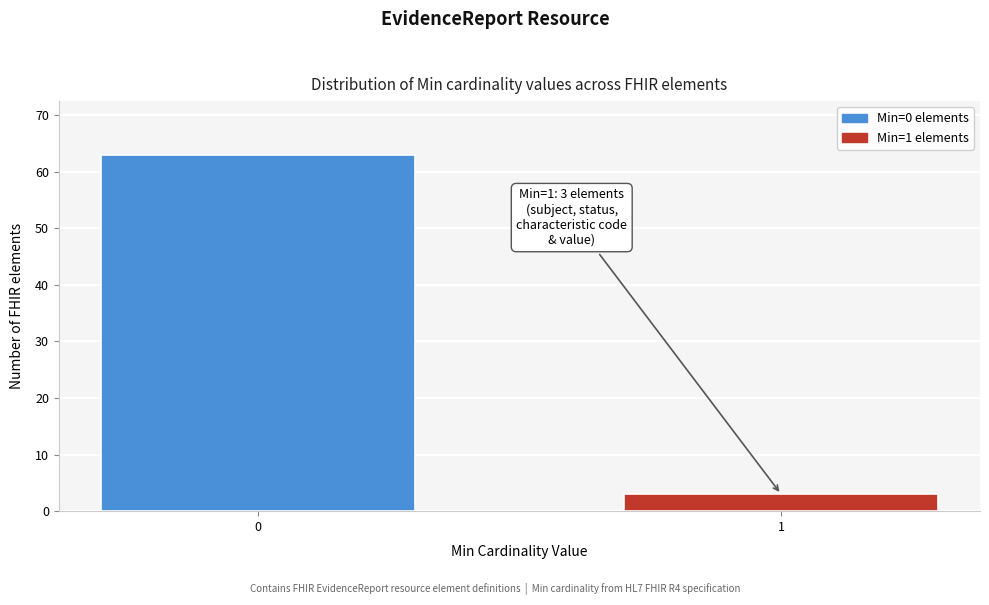

Reading left to right, list all the values displayed in this chart.

0=63	1=3